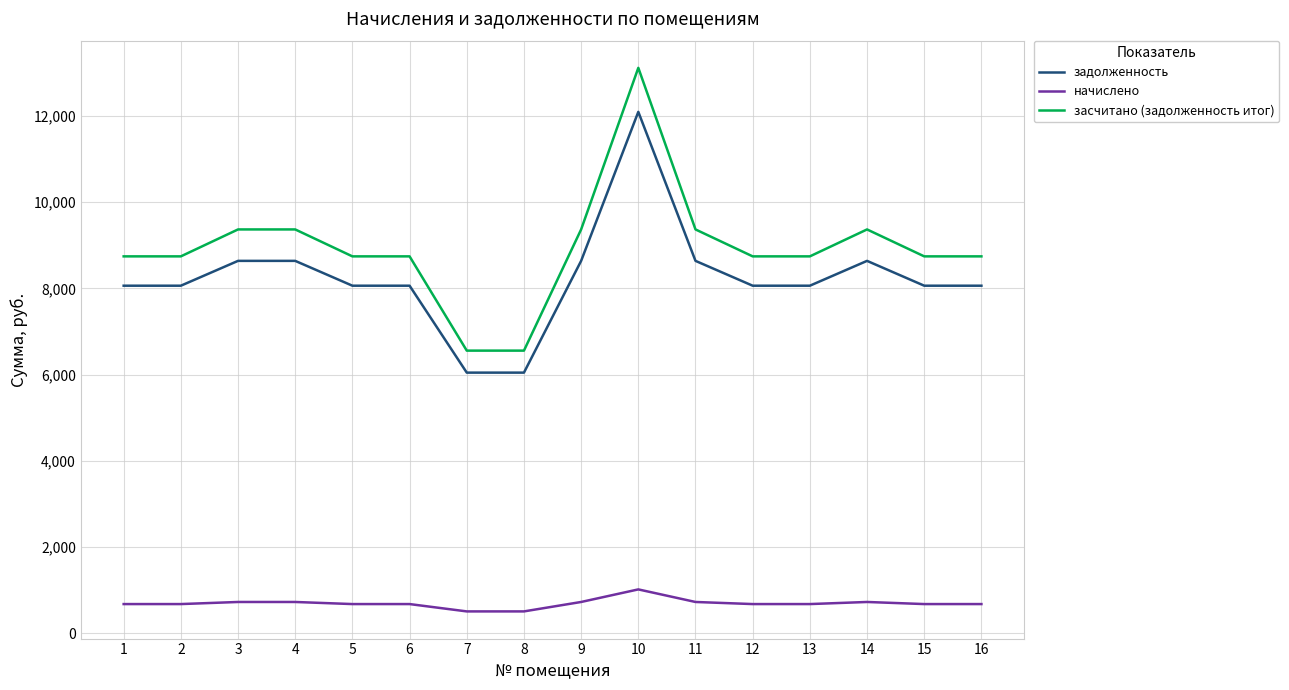

List the series in order of their peak value, highest first.

засчитано (задолженность итог), задолженность, начислено